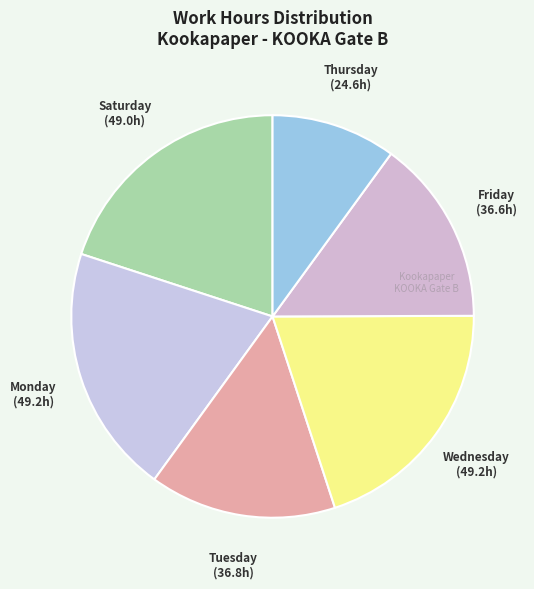

Count the number of slices in the pie.

6